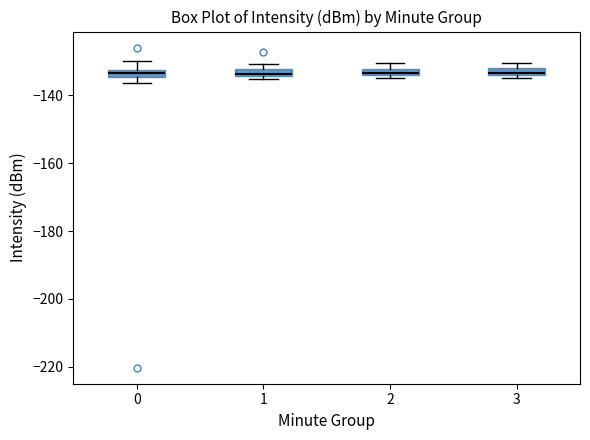

Where is the upper edge of the box at x = 1 on the y-axis? The values are not printed on the chart, so give them approximately, as read against the axis.

-132